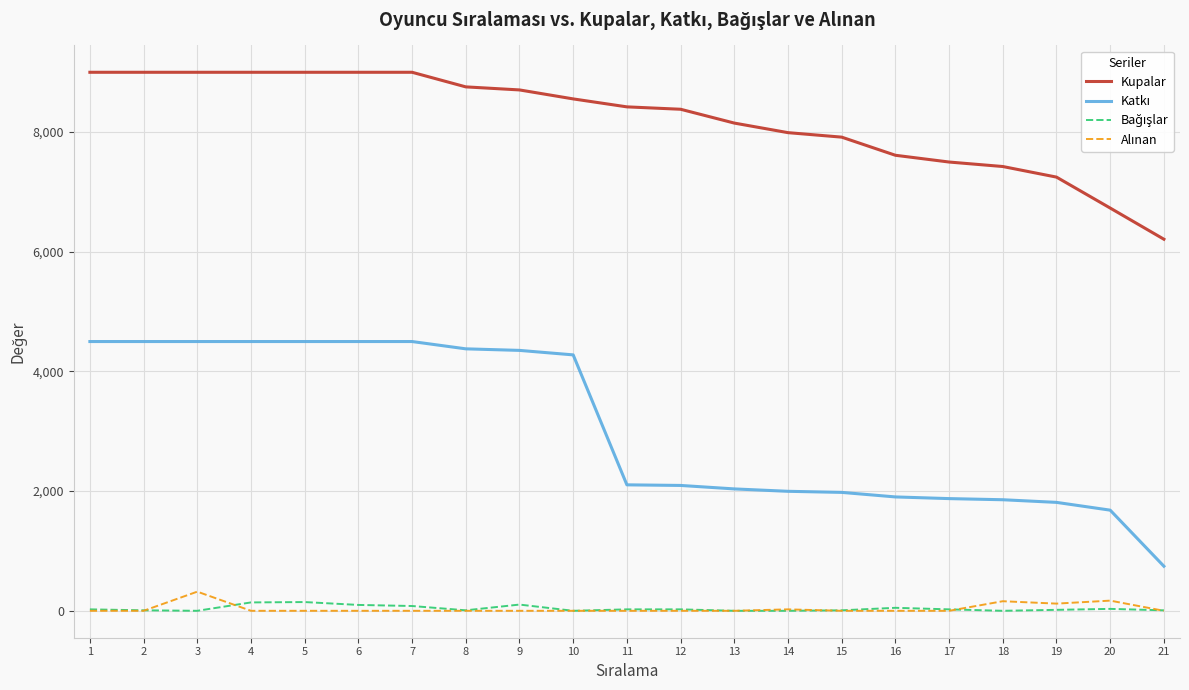

At which label does Kupalar first exceed 8422?

1